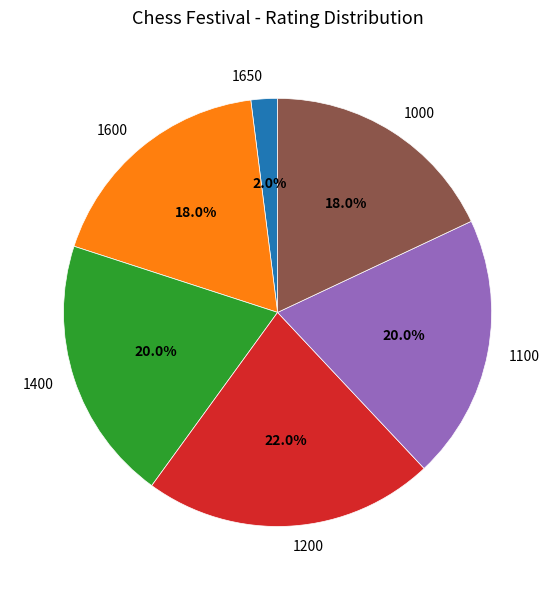

Is it true that 1000 is 13% of the pie?

False